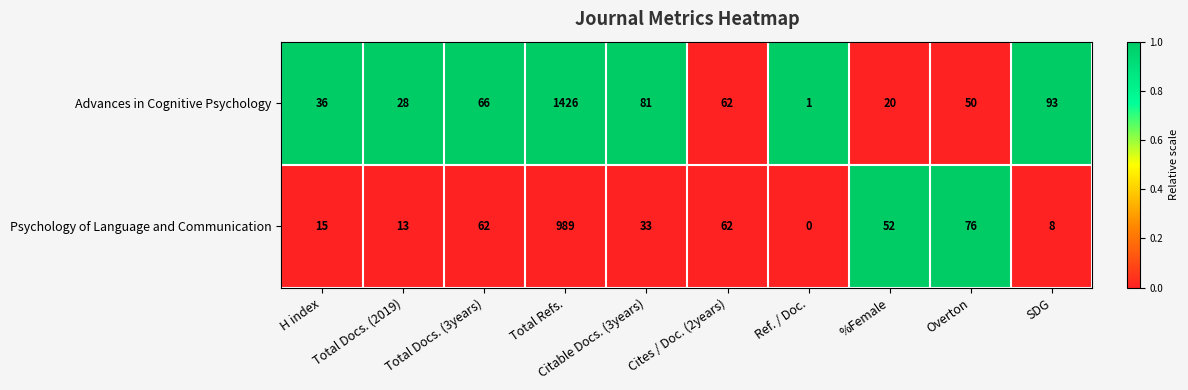

Which series has the largest range (max minus min)?

Advances in Cognitive Psychology